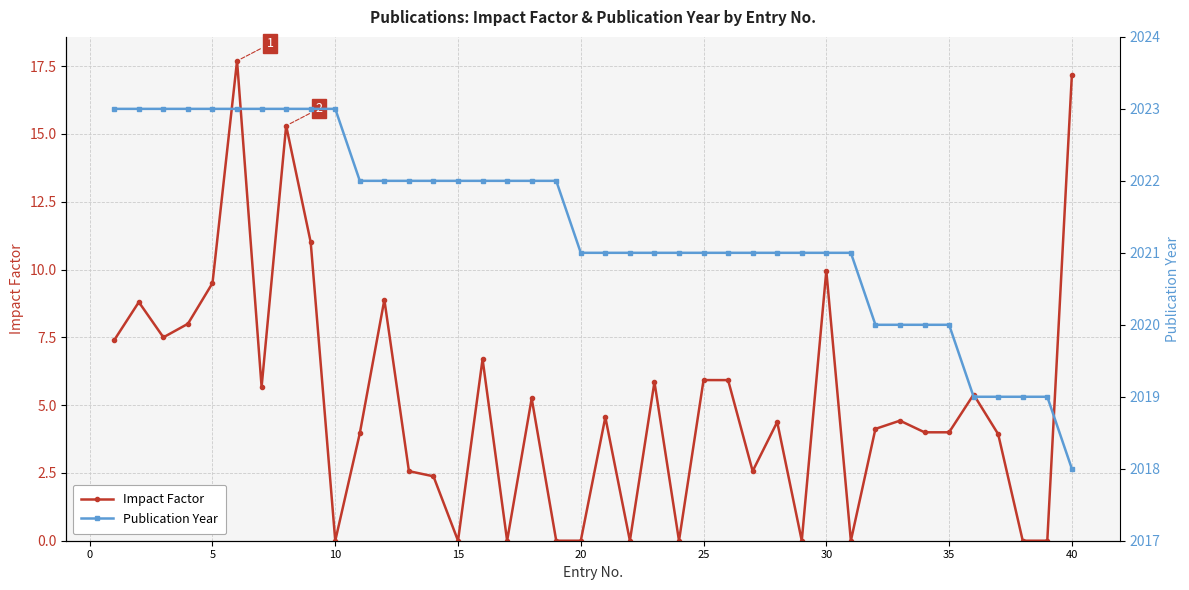

What is the difference between the second highest and minimum values in the Impact Factor series?

17.2